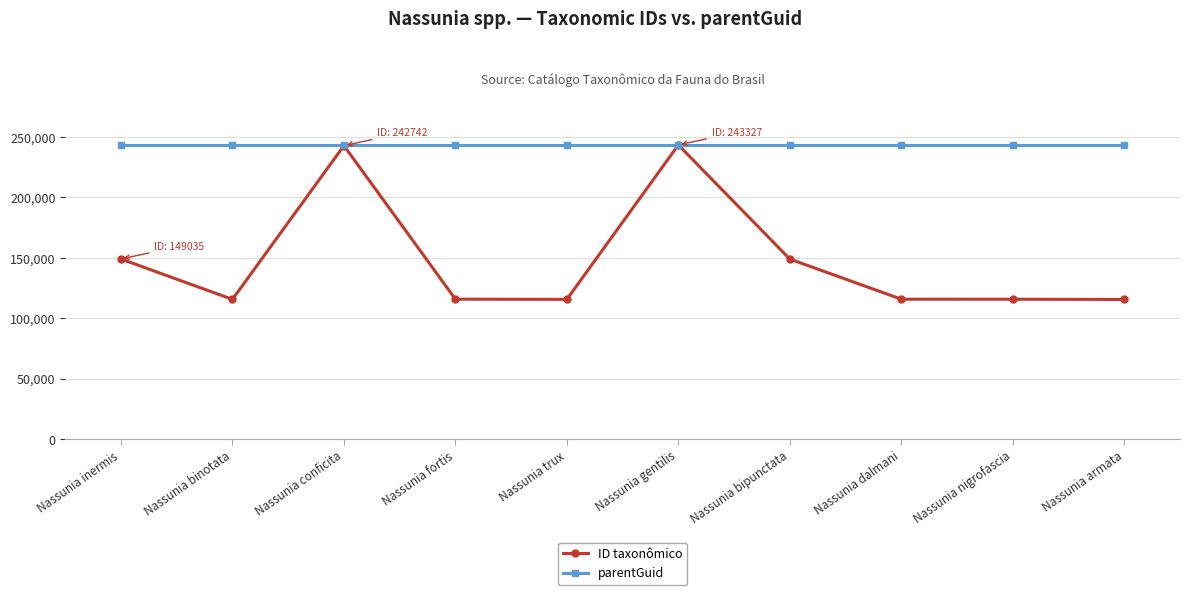

What is the total value across all series at Nassunia dalmani?

359023